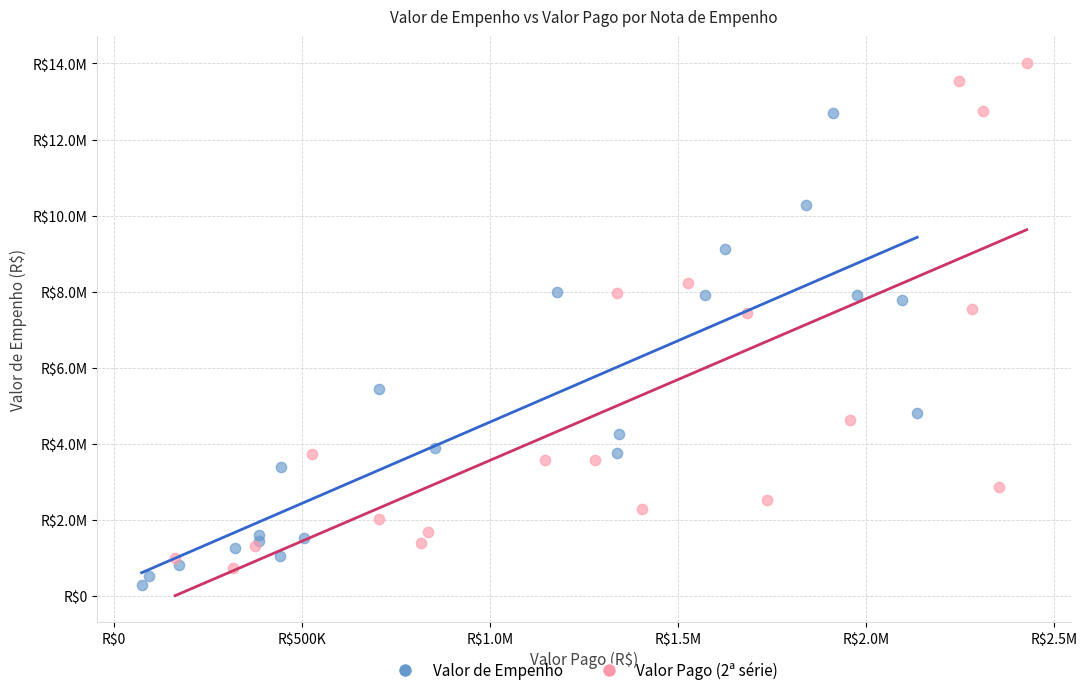

Which series reaches the minimum Y coordinate?

Valor de Empenho